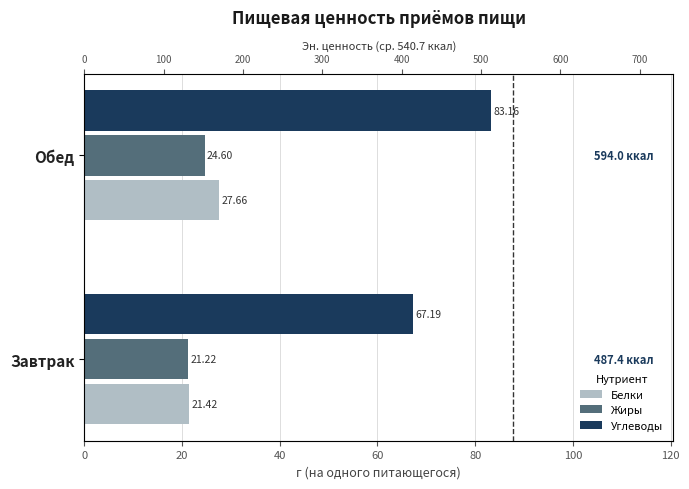

Reading left to right, extract all data points from this chart.

Белки: 21.4	27.7
Жиры: 21.2	24.6
Углеводы: 67.2	83.2